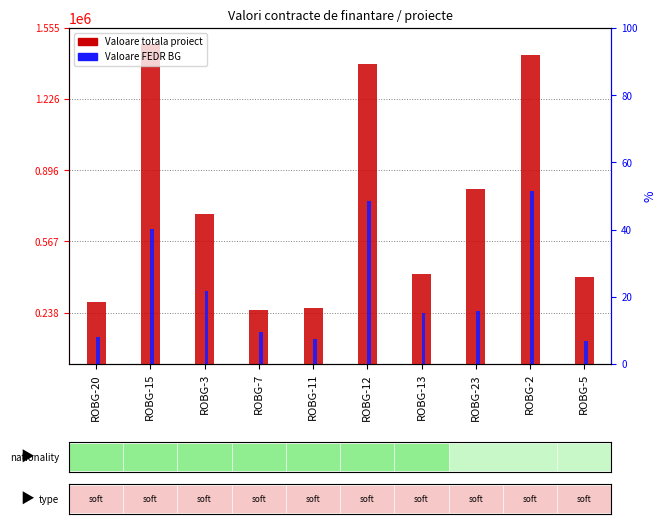

At how many categories does at least one series exceed 324605?

7